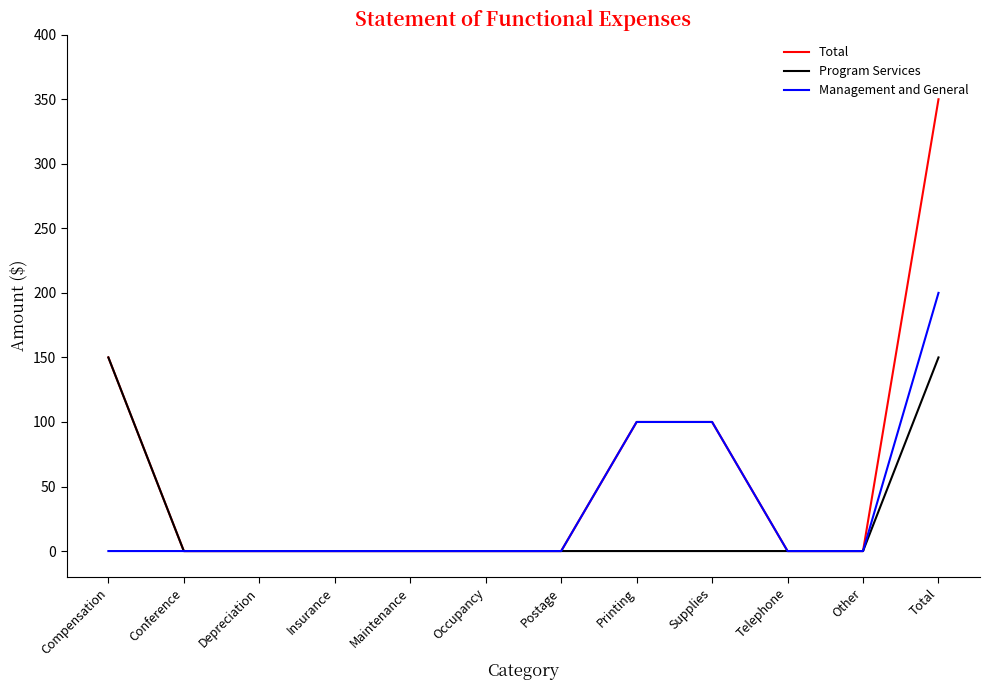

At which label does Total reach its peak?

Total